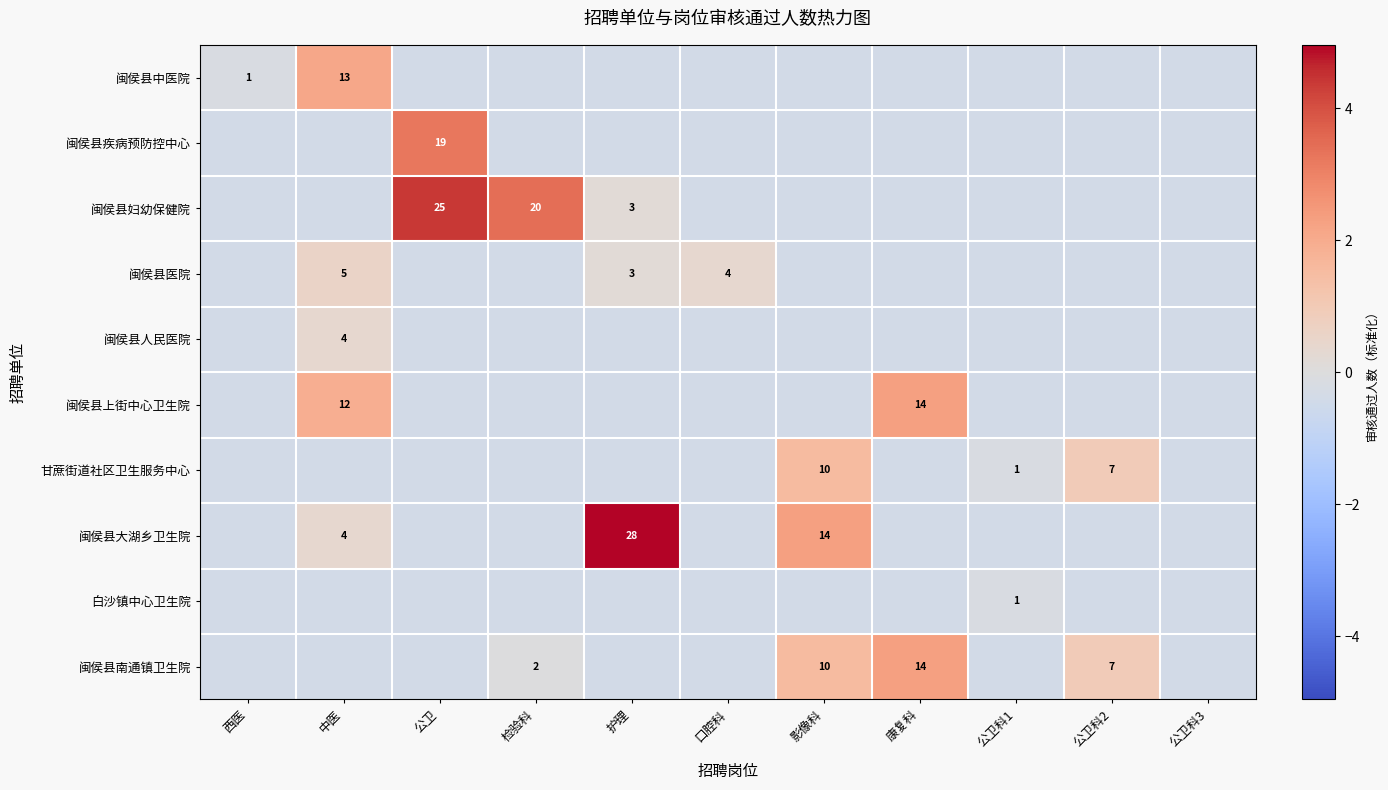

Count the number of categories in the chart.

11